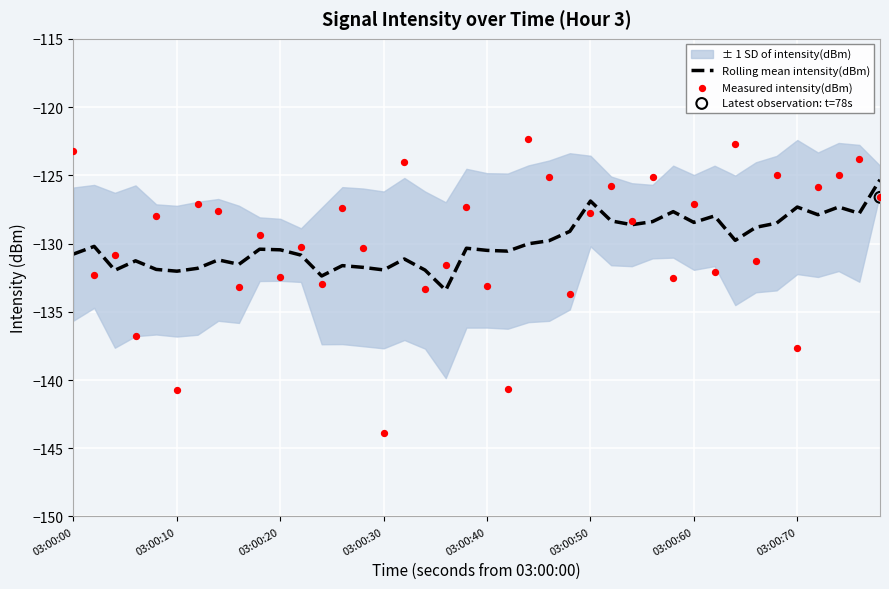

Which series reaches the minimum Y coordinate?

Measured intensity(dBm)